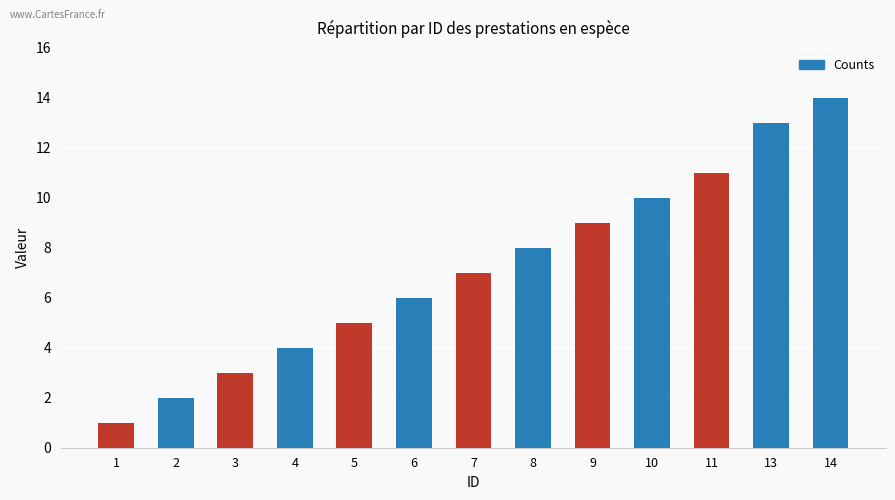

What is the smallest value displayed?

1